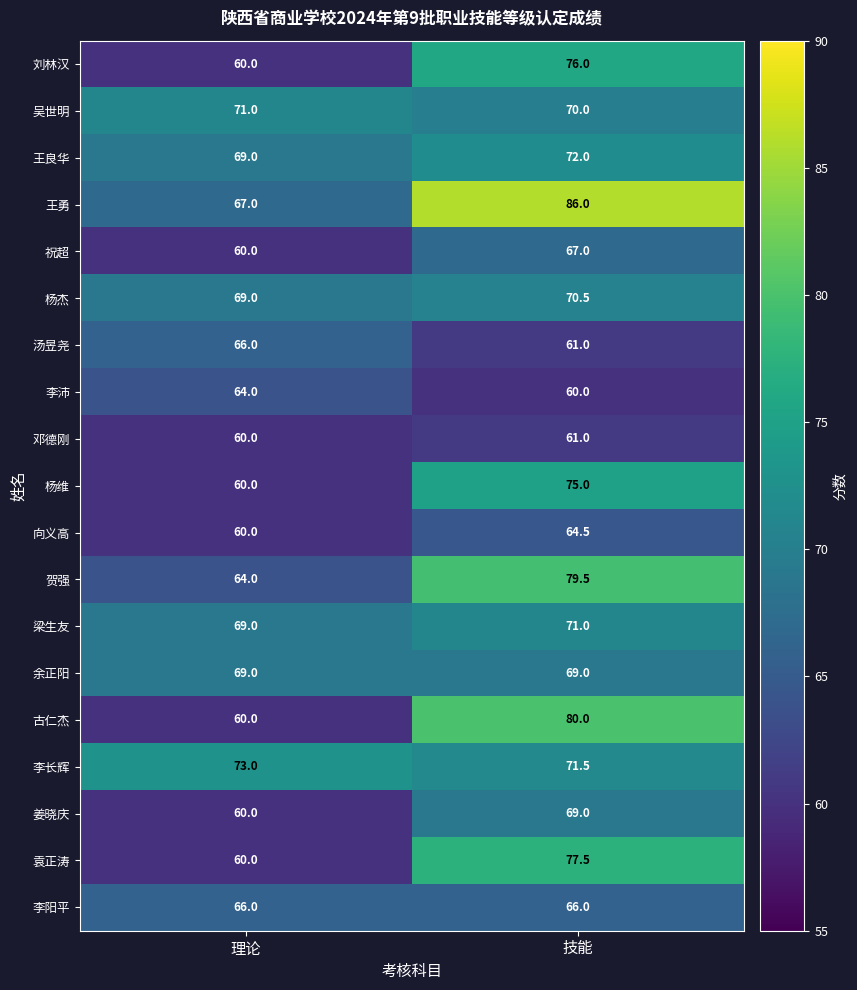

True or false: 李长辉 has a value of 71.5 at 技能.

True